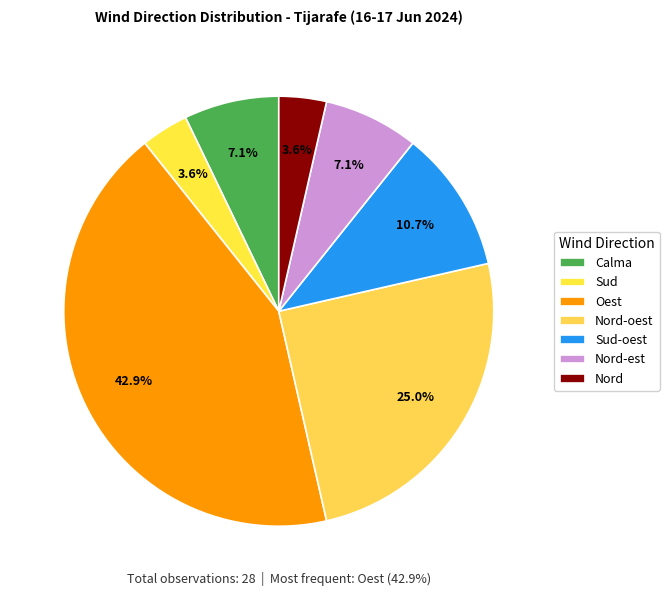

What percentage do Nord and Calma together represent?

10.7%